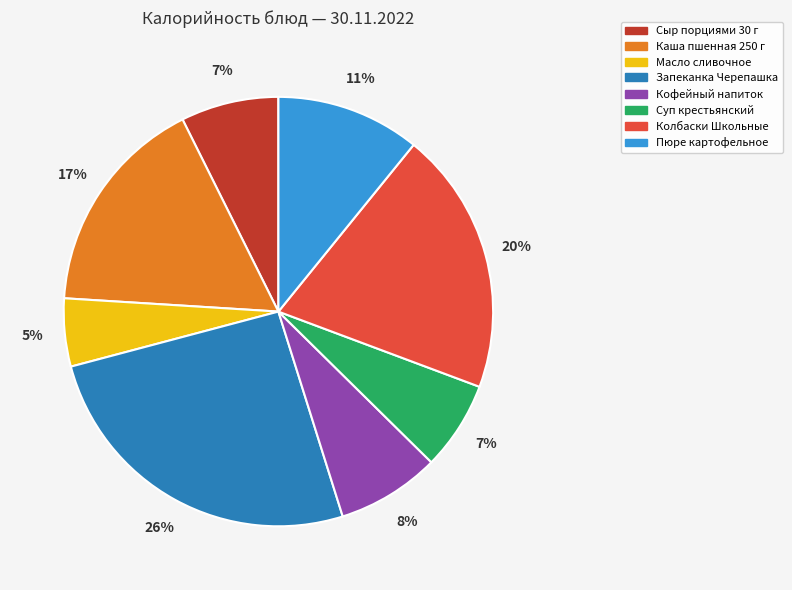

The Пюре картофельное slice represents 11% of the pie. True or false?

True